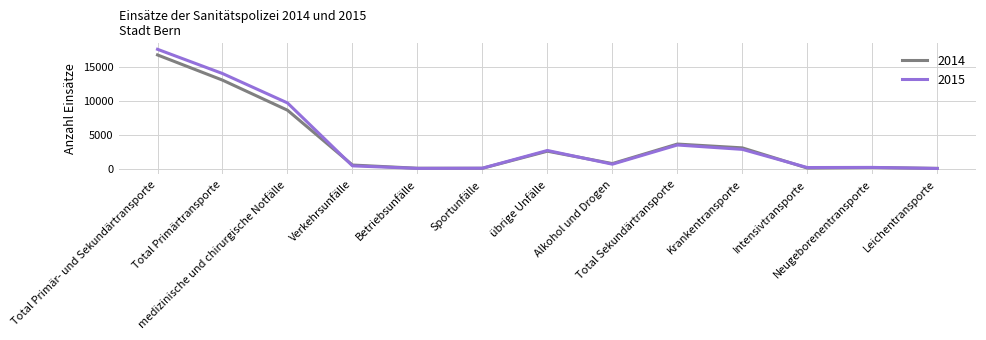

Where does the 2014 series first go above 835?

Total Primär- und Sekundärtransporte